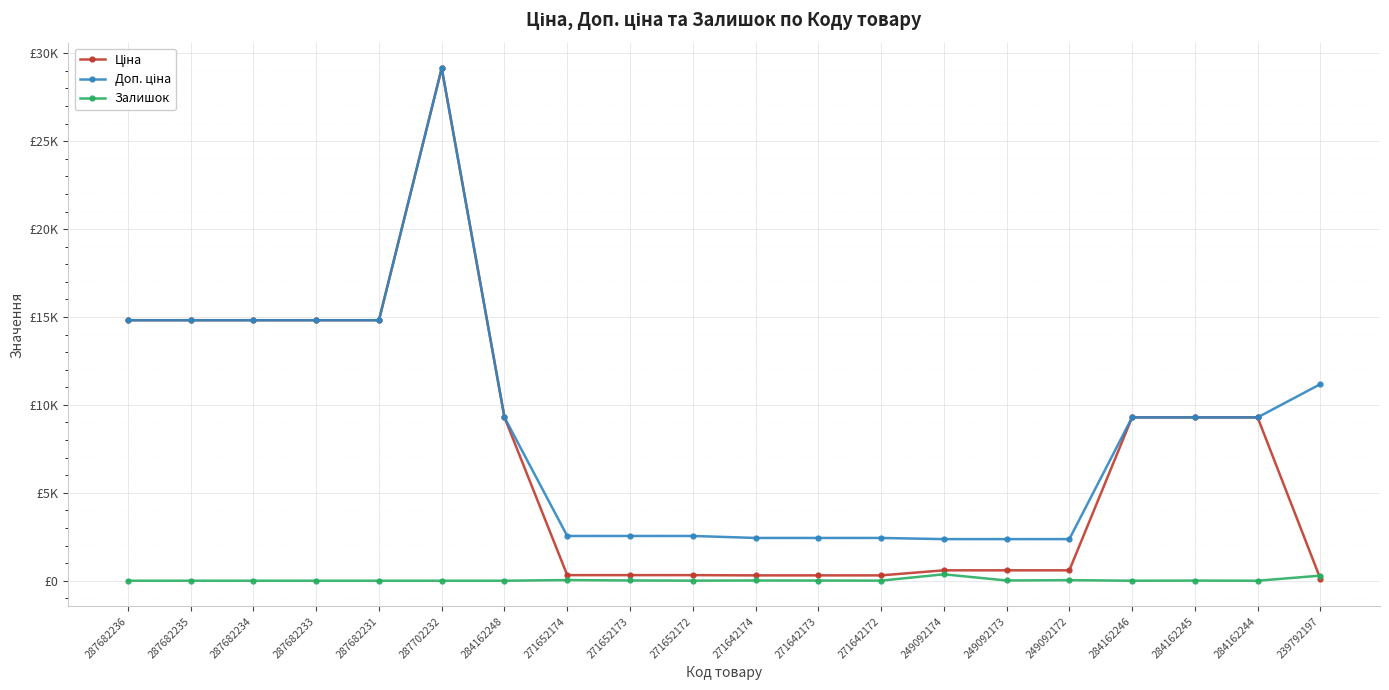

Is this an area chart (filled region under the line)?

No